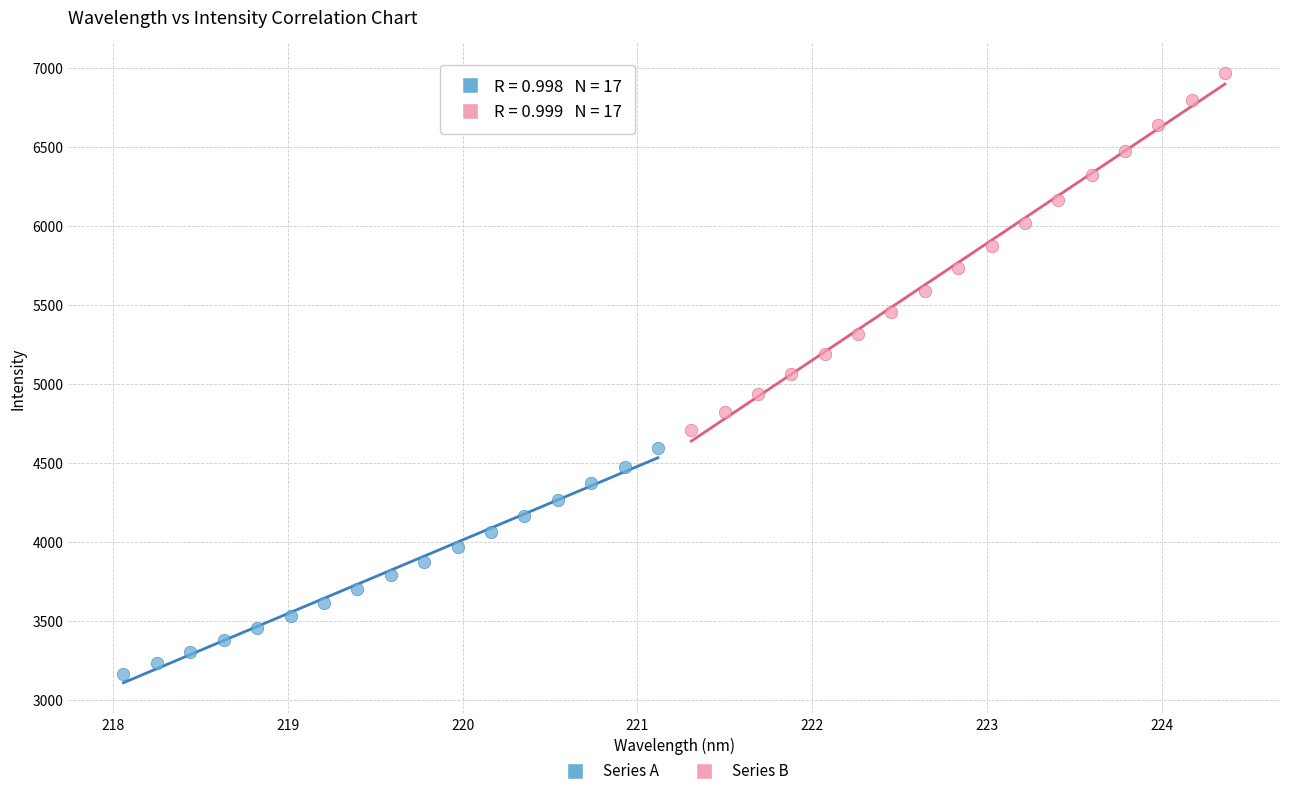

Which series contains the highest Y value?

Series B